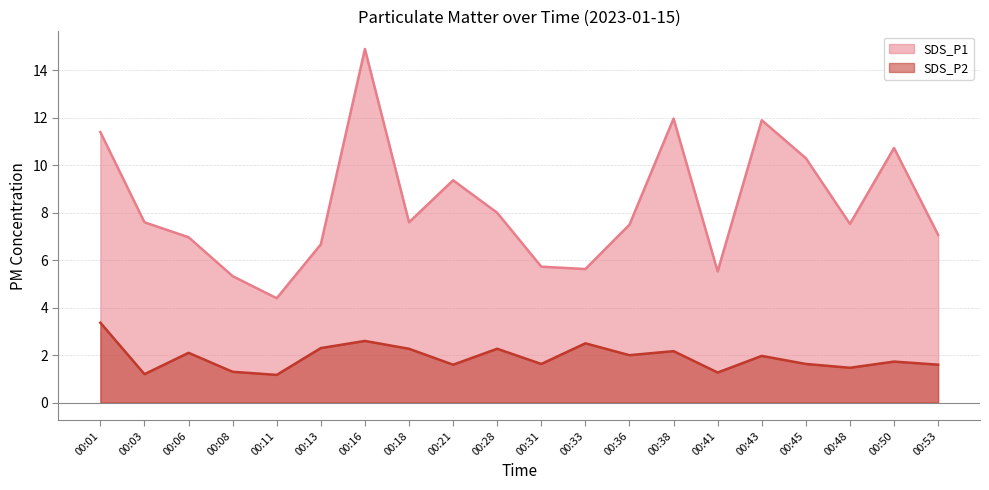

True or false: SDS_P2 line and SDS_P1 line intersect in this chart.

False